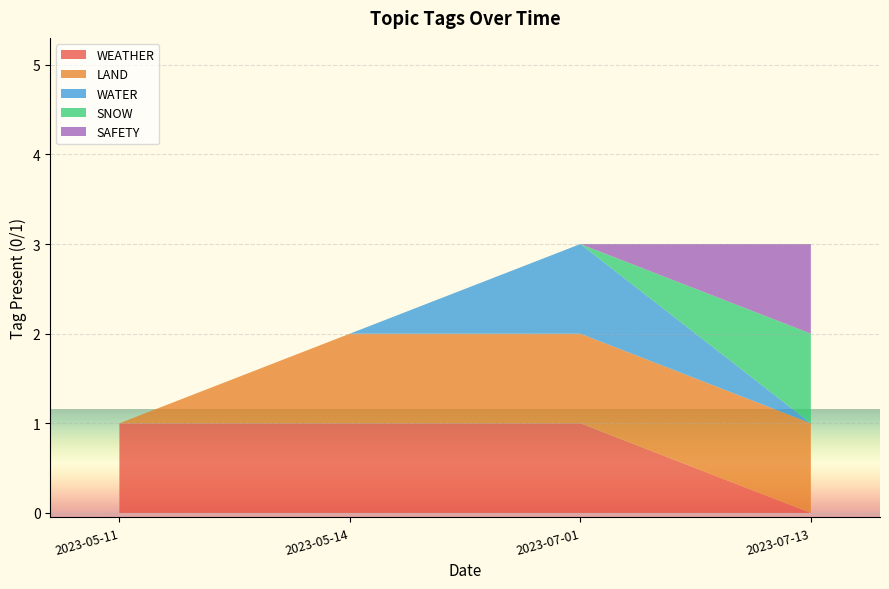

Reading right to left, transcribe all the data shown in this chart.

WEATHER: 2023-07-13=0	2023-07-01=1	2023-05-14=1	2023-05-11=1
LAND: 2023-07-13=1	2023-07-01=1	2023-05-14=1	2023-05-11=0
WATER: 2023-07-13=0	2023-07-01=1	2023-05-14=0	2023-05-11=0
SNOW: 2023-07-13=1	2023-07-01=0	2023-05-14=0	2023-05-11=0
SAFETY: 2023-07-13=1	2023-07-01=0	2023-05-14=0	2023-05-11=0